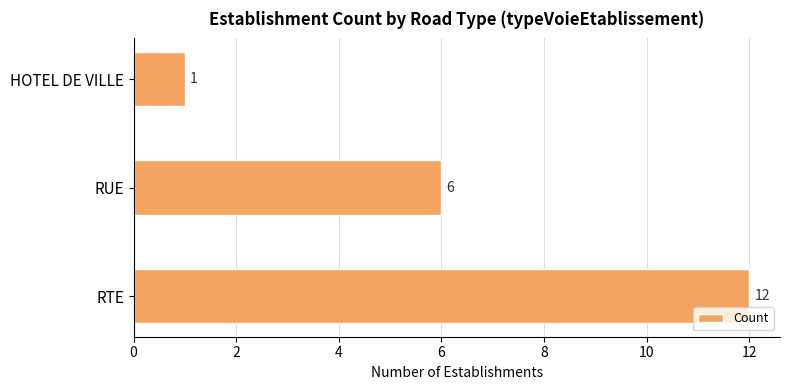

At which label is the value closest to 6?

RUE